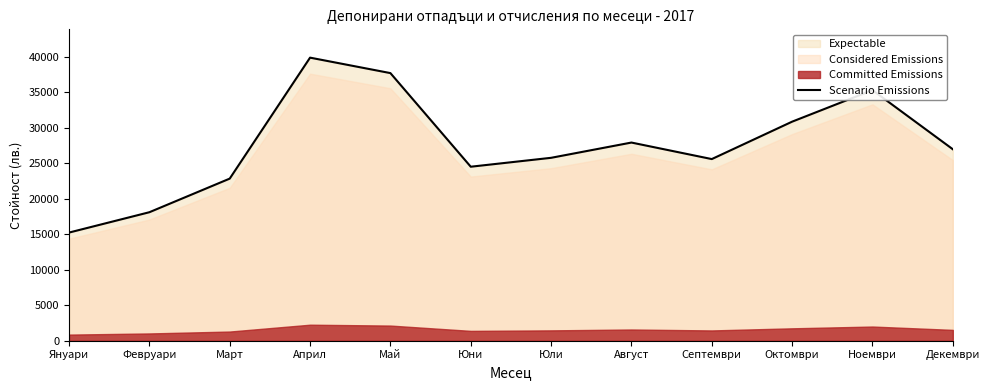

How many lines are shown in the chart?

1